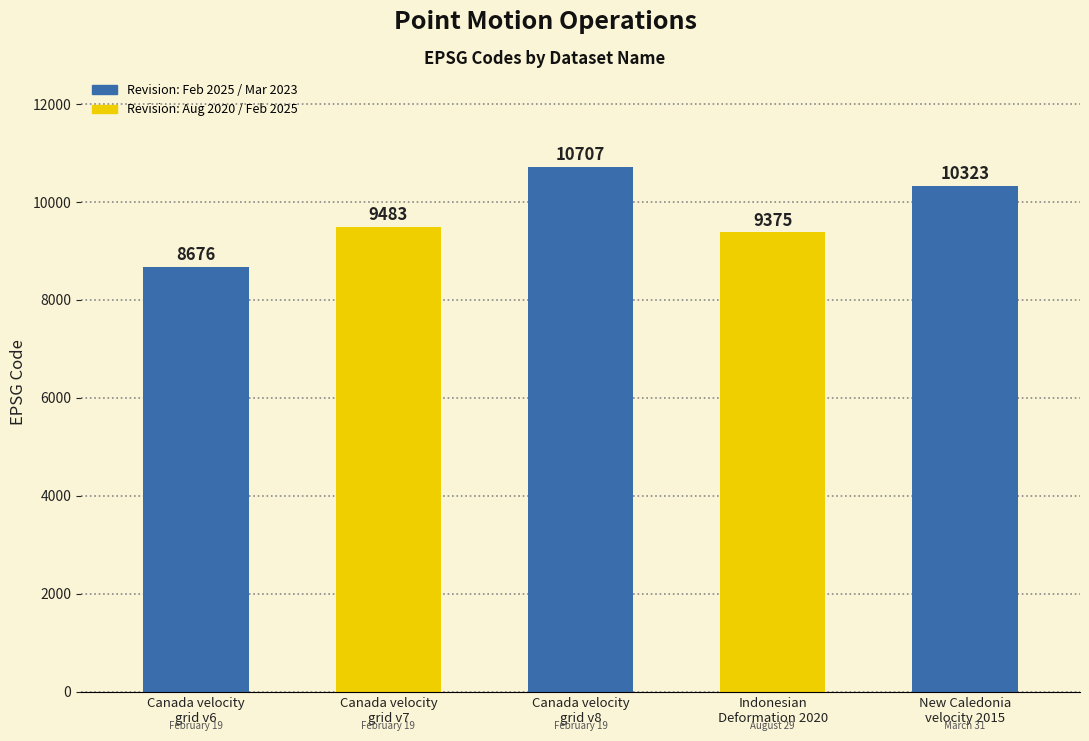

What is the change in value from Canada velocity
grid v6 to Canada velocity
grid v7?

+807